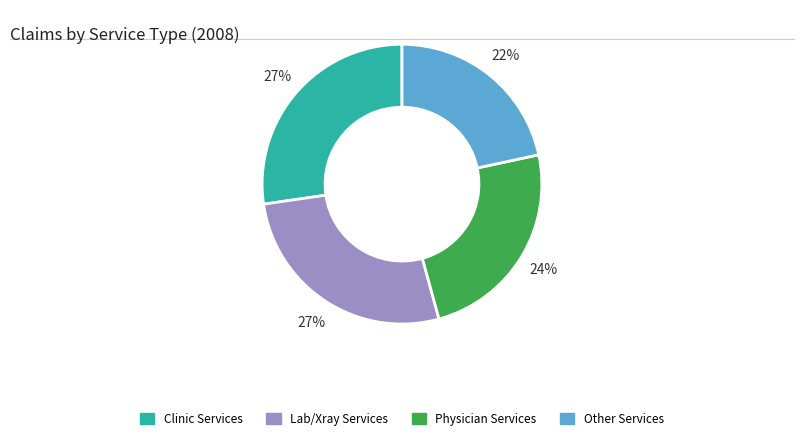

Is there a majority slice in this chart?

No